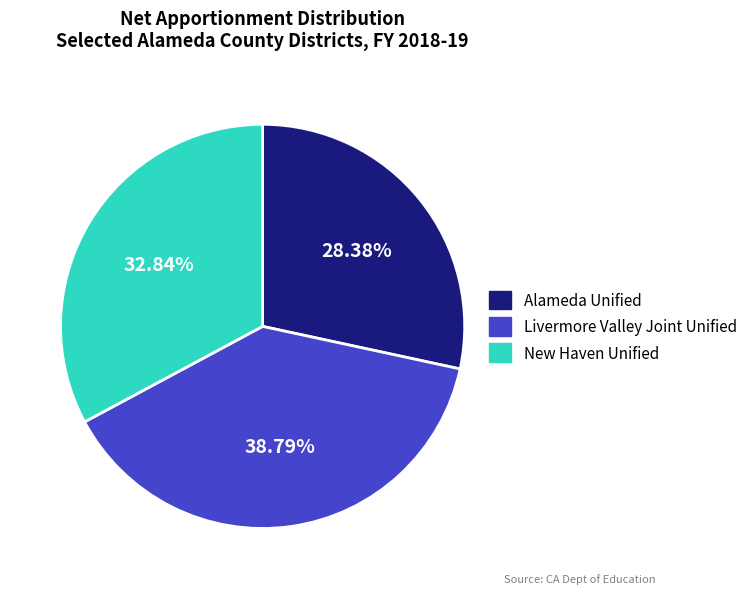

Approximately how many times larger is the value at Alameda Unified compared to New Haven Unified?

0.9